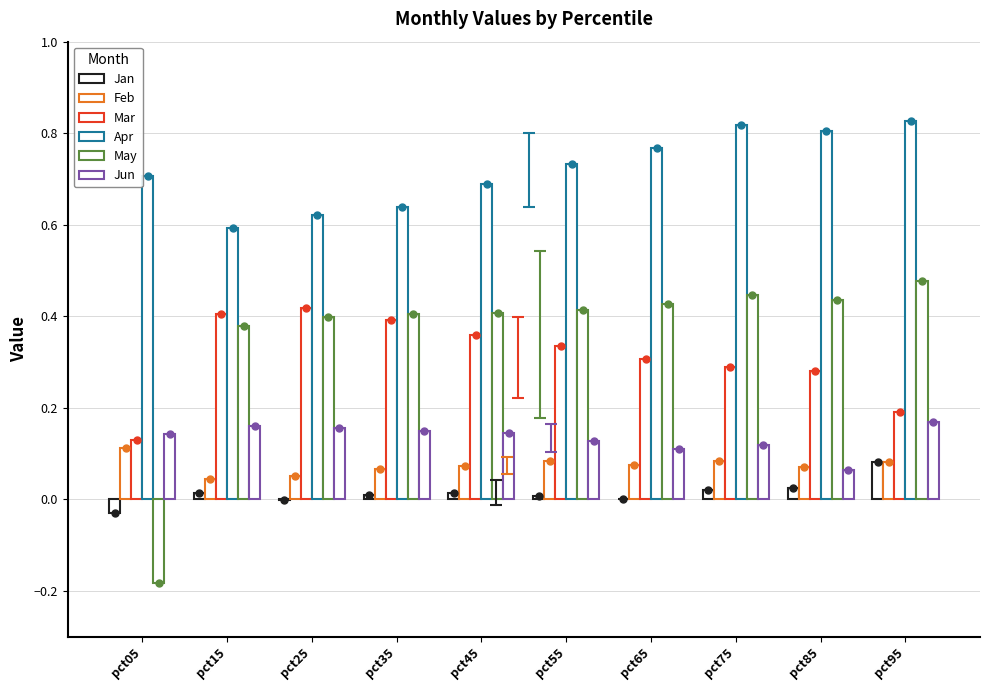

True or false: Jun has a value of 0.2 at pct65.

False